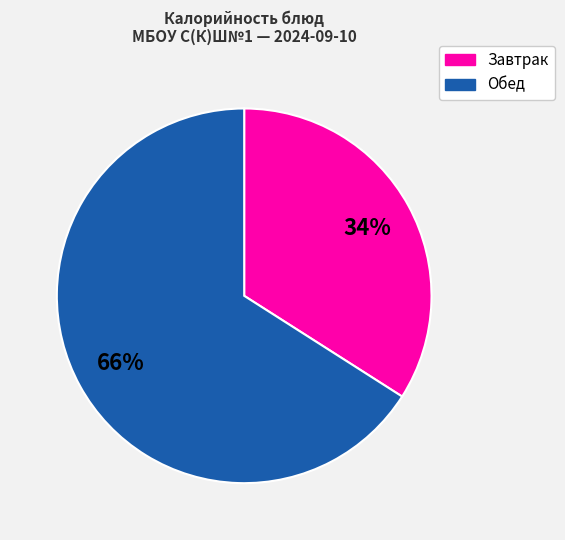

To the nearest percent, what is the difference between the largest and smallest slice percentages?

32%